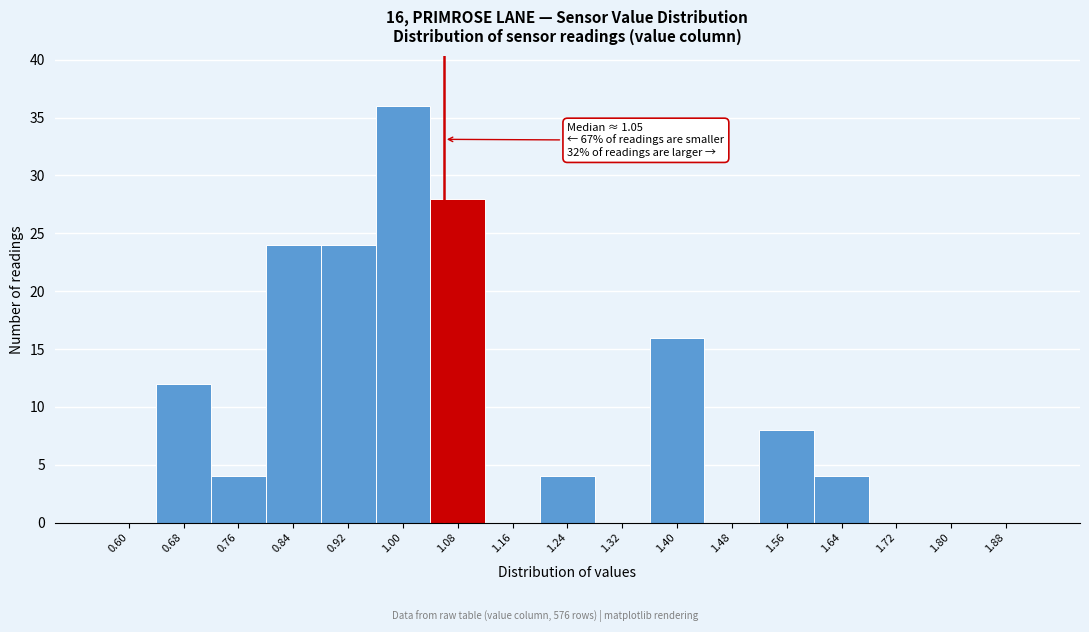

Reading left to right, transcribe all the data shown in this chart.

0.60=0	0.68=12	0.76=4	0.84=24	0.92=24	1.00=36	1.08=28	1.16=0	1.24=4	1.32=0	1.40=16	1.48=0	1.56=8	1.64=4	1.72=0	1.80=0	1.88=0